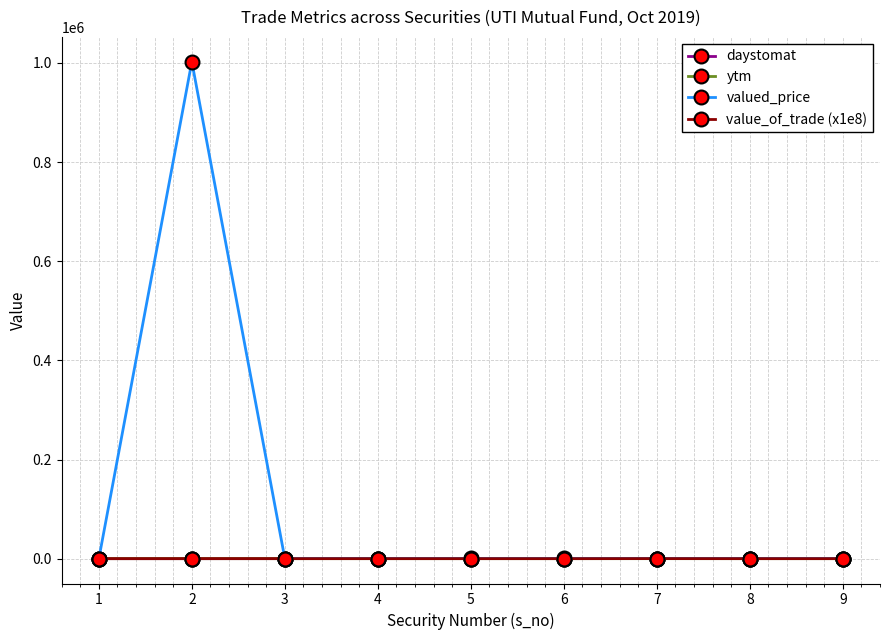

What is the spread (max minus min) of values at 9?

127.5